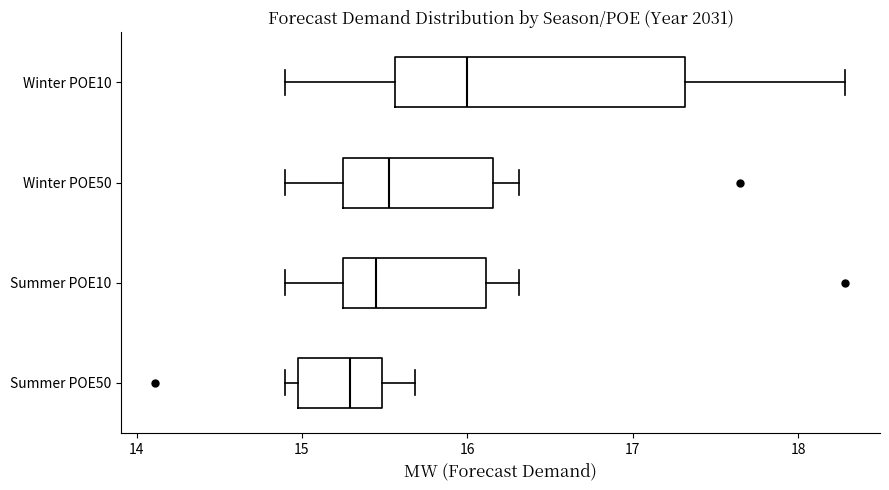

Comparing the boxes themselves (not the whiskers), which one is the widest?

Winter POE10